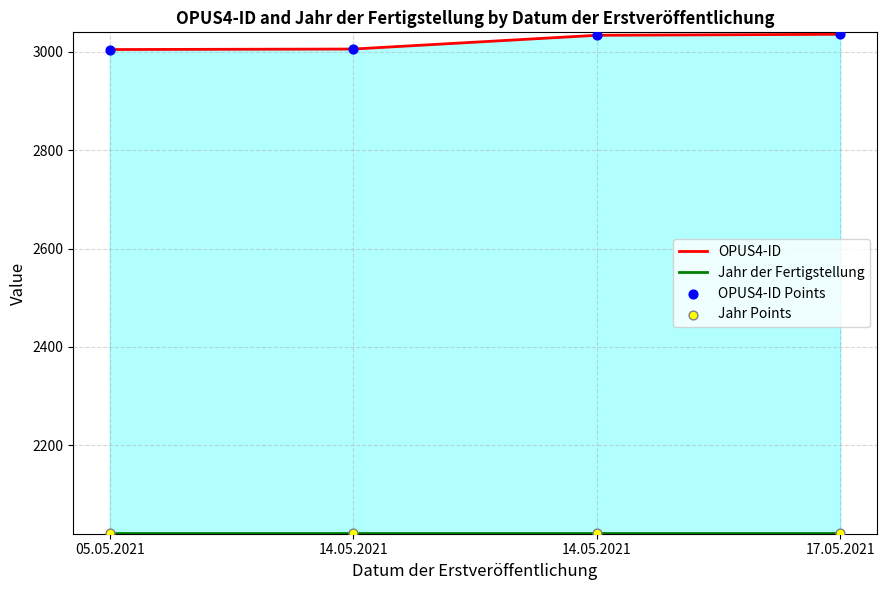

At how many categories does at least one series exceed 2381?

4